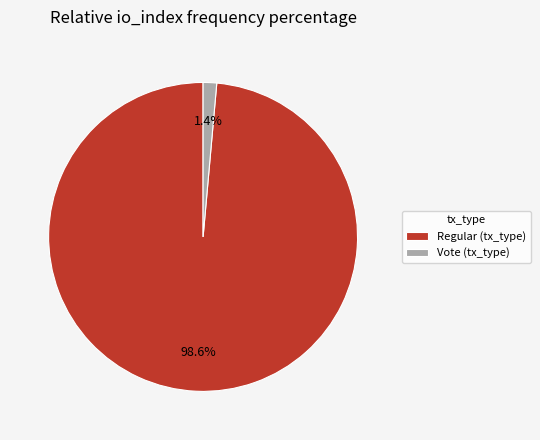

Rank the categories by value from lowest to highest.

Vote (tx_type), Regular (tx_type)